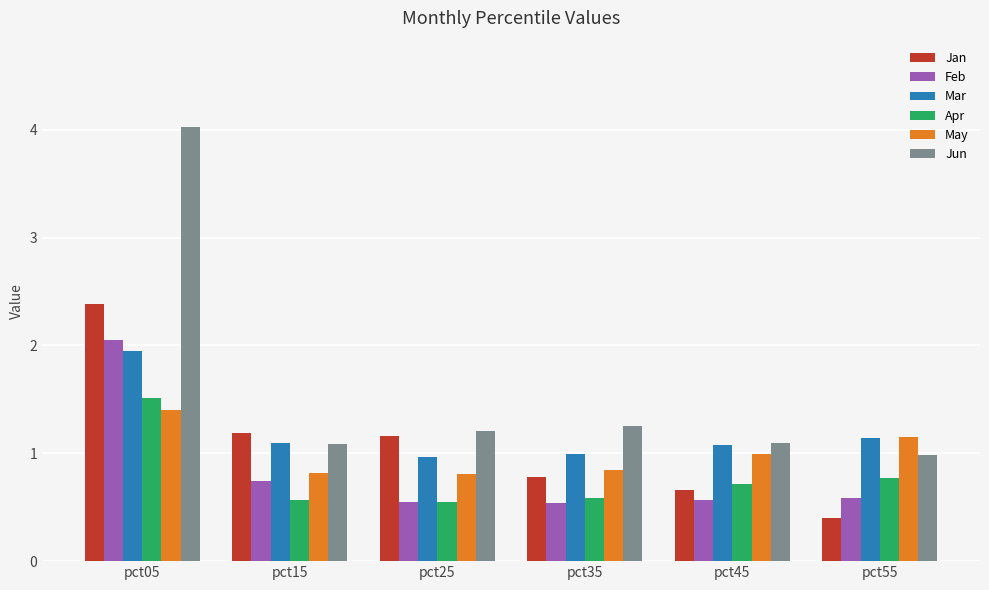

List the series in order of their peak value, lowest first.

May, Apr, Mar, Feb, Jan, Jun